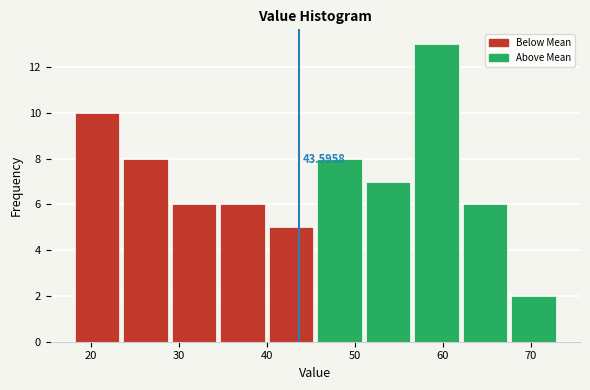

Which range on the x-axis has the tallest bar?

57 to 62